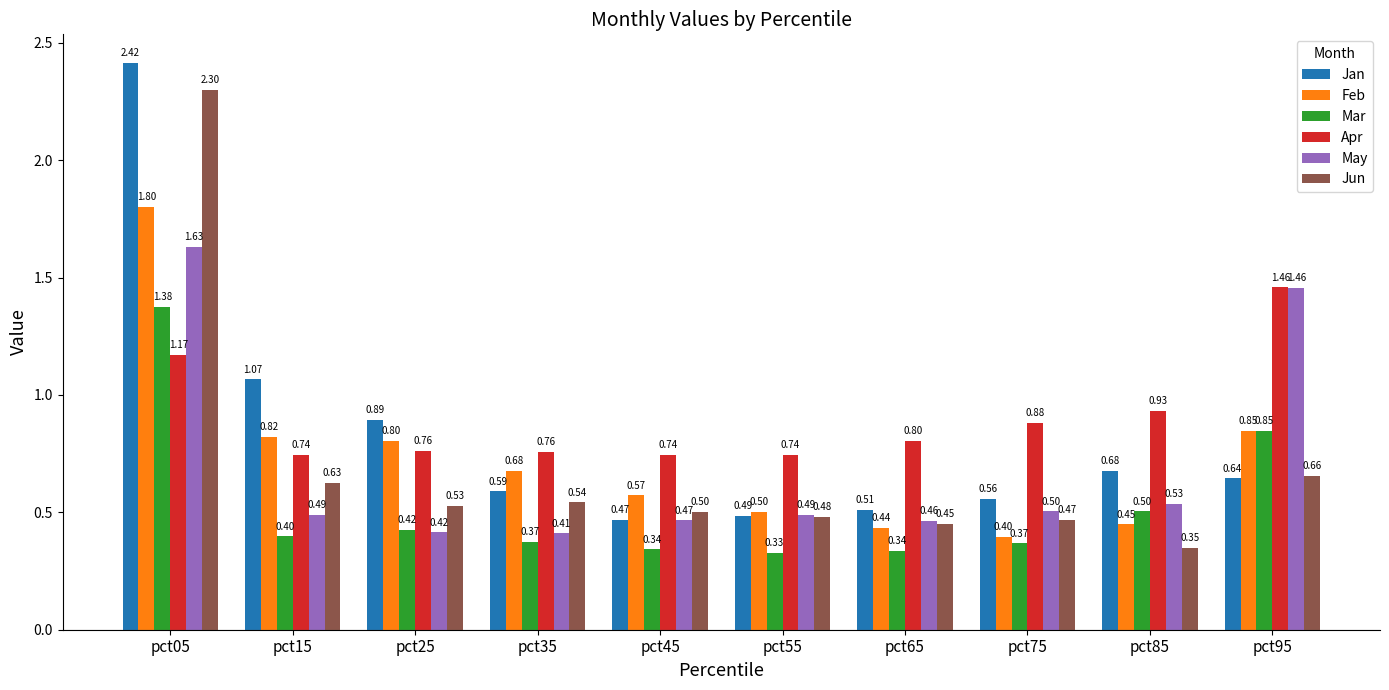

The value of Feb at pct55 is 0.9. True or false?

False